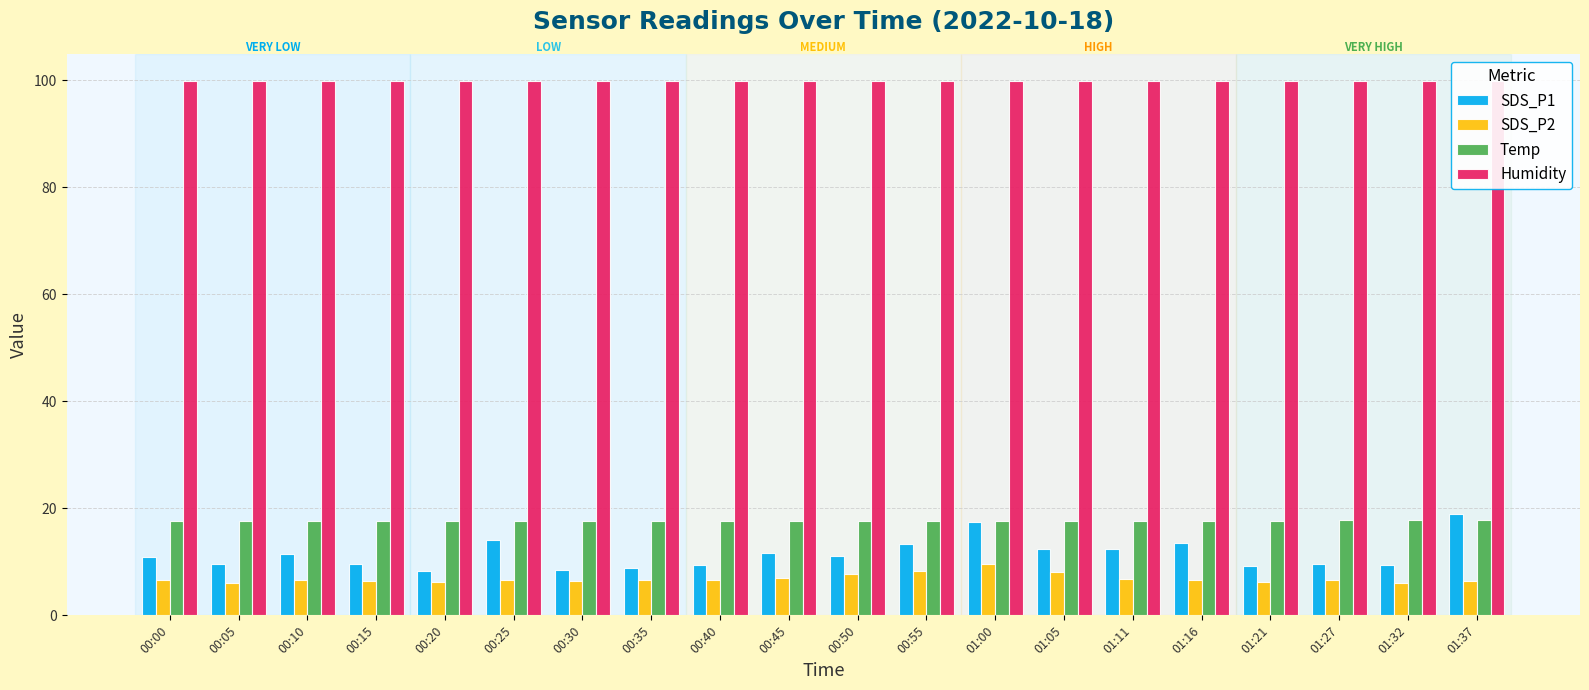

What is the difference between the highest and lowest values at 00:30?

93.4